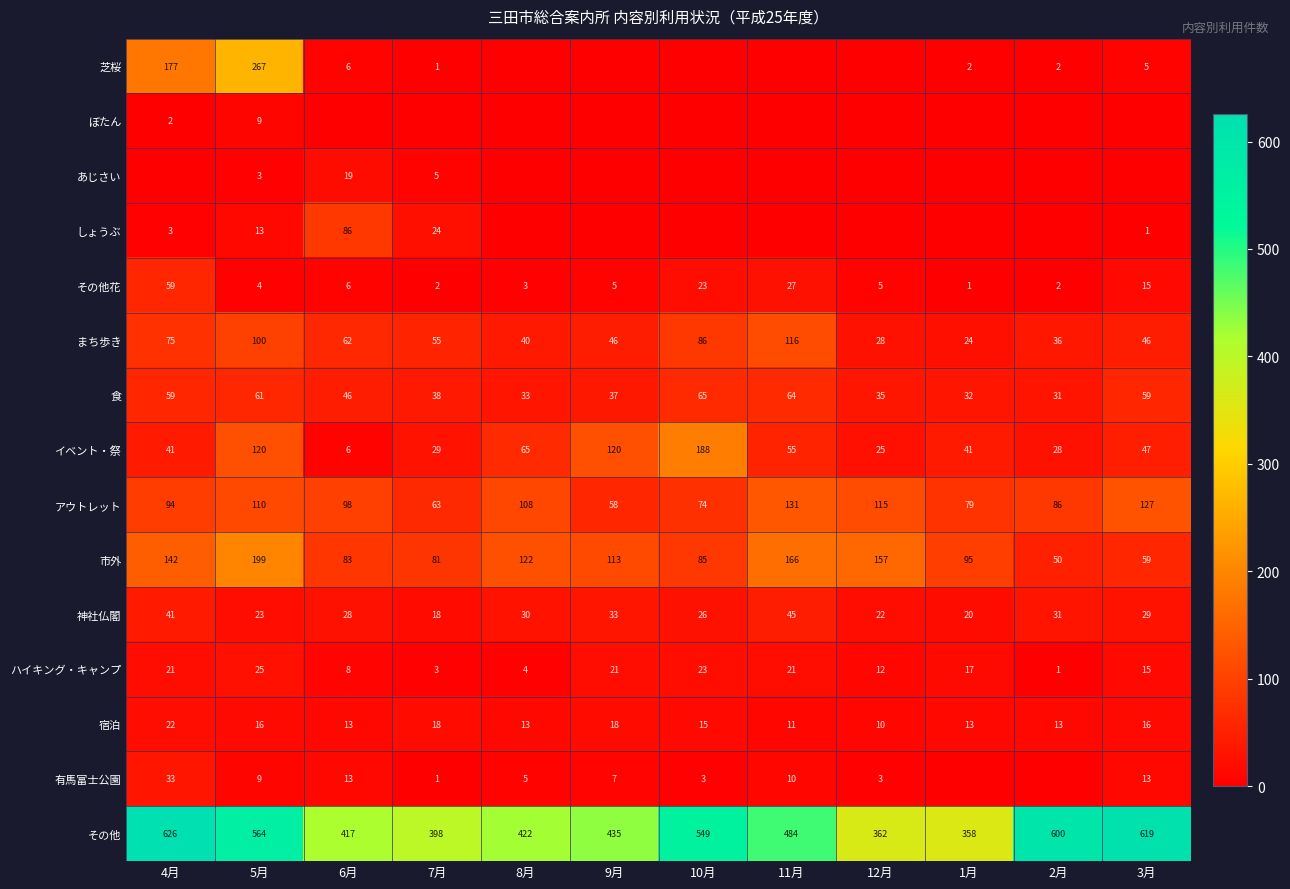

Which series has the largest total across all categories?

その他